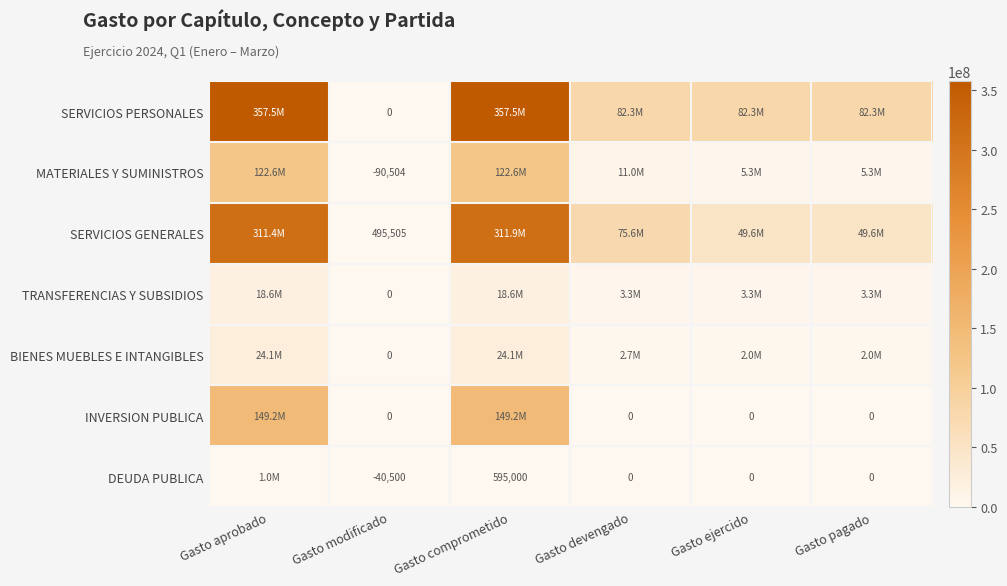

What is the difference between the maximum and minimum values in the TRANSFERENCIAS Y SUBSIDIOS series?

18633846.0